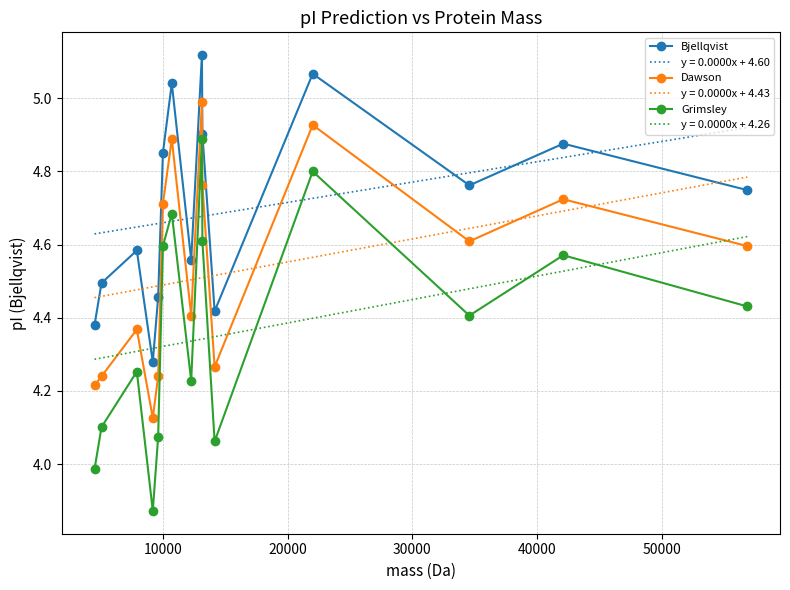

True or false: y = 0.0000x + 4.60 and y = 0.0000x + 4.43 intersect in this chart.

False